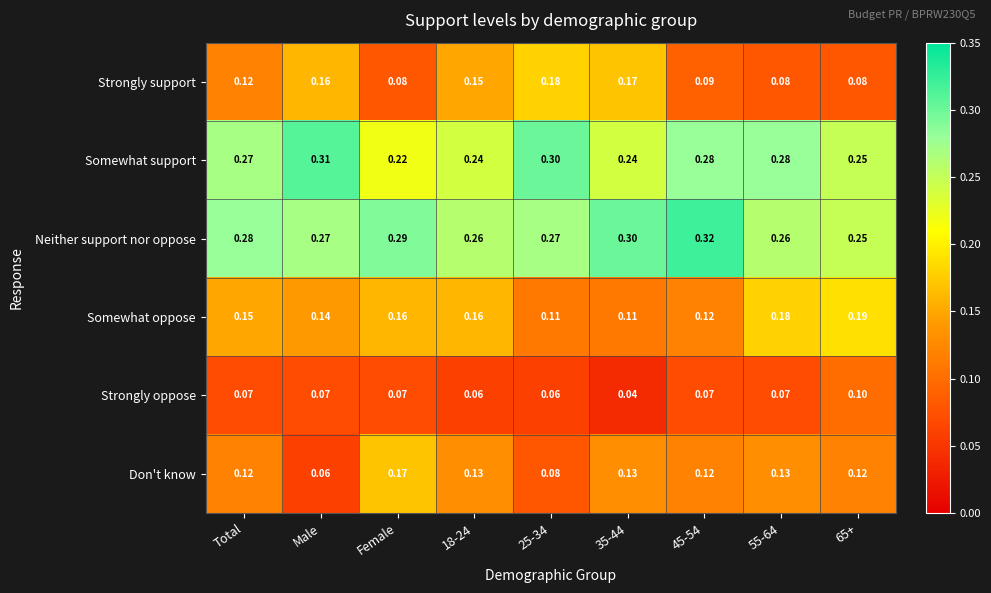

Which category has the lowest value across all series?

35-44